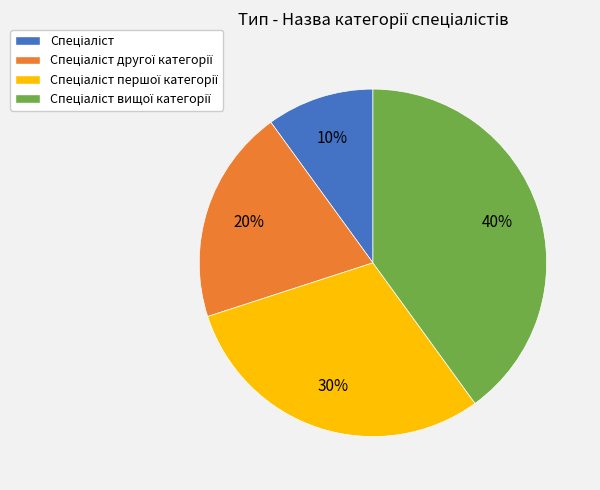

Does any single category account for the majority?

No